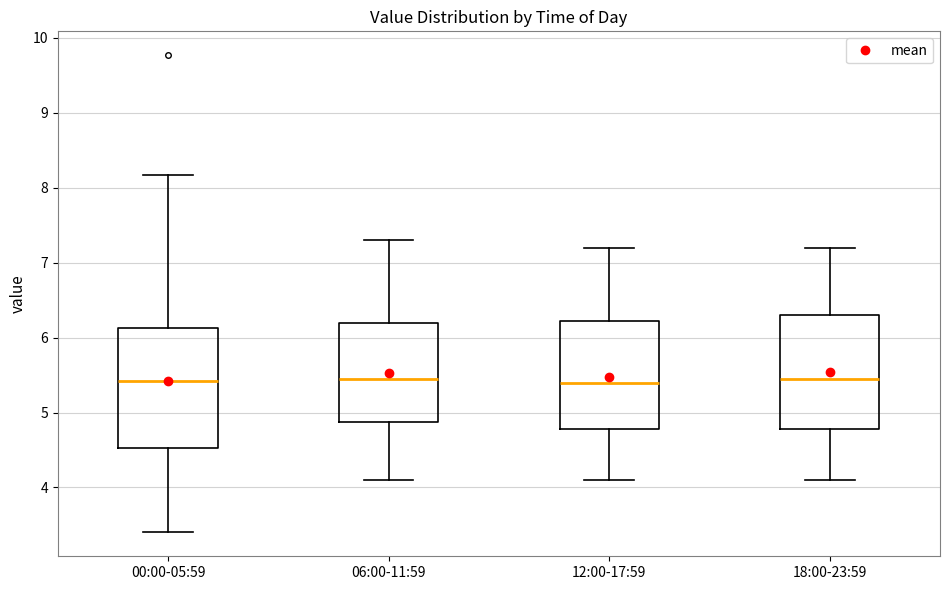

Reading left to right, transcribe this box plot: for each box, give where its median line is, the range the box spans, and where its two whiskers end, as read against the y-axis. The values are not printed on the chart, so give them approximately, as read against the axis.

00:00-05:59: median 5.4, box 4.5 to 6.1, whiskers 3.4 to 8.2
06:00-11:59: median 5.5, box 4.9 to 6.2, whiskers 4.1 to 7.3
12:00-17:59: median 5.4, box 4.8 to 6.2, whiskers 4.1 to 7.2
18:00-23:59: median 5.5, box 4.8 to 6.3, whiskers 4.1 to 7.2